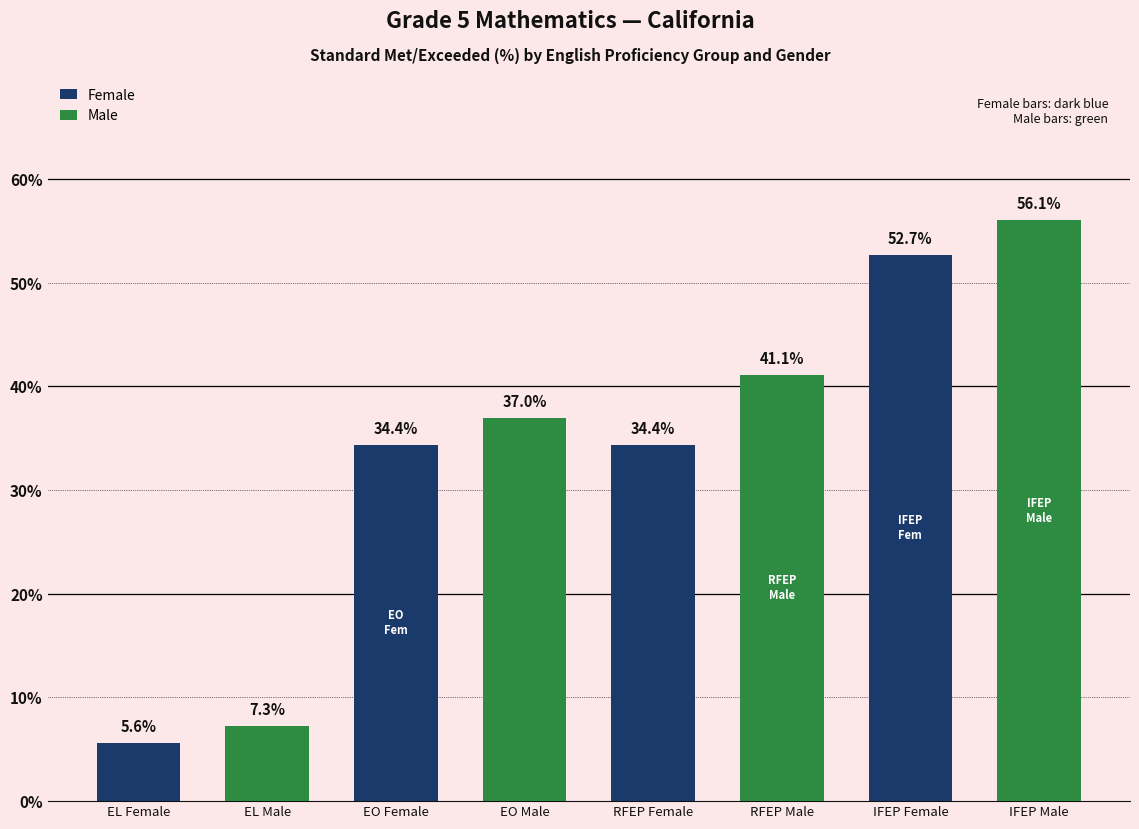

What is the label of the 3rd bar from the right?

RFEP Male